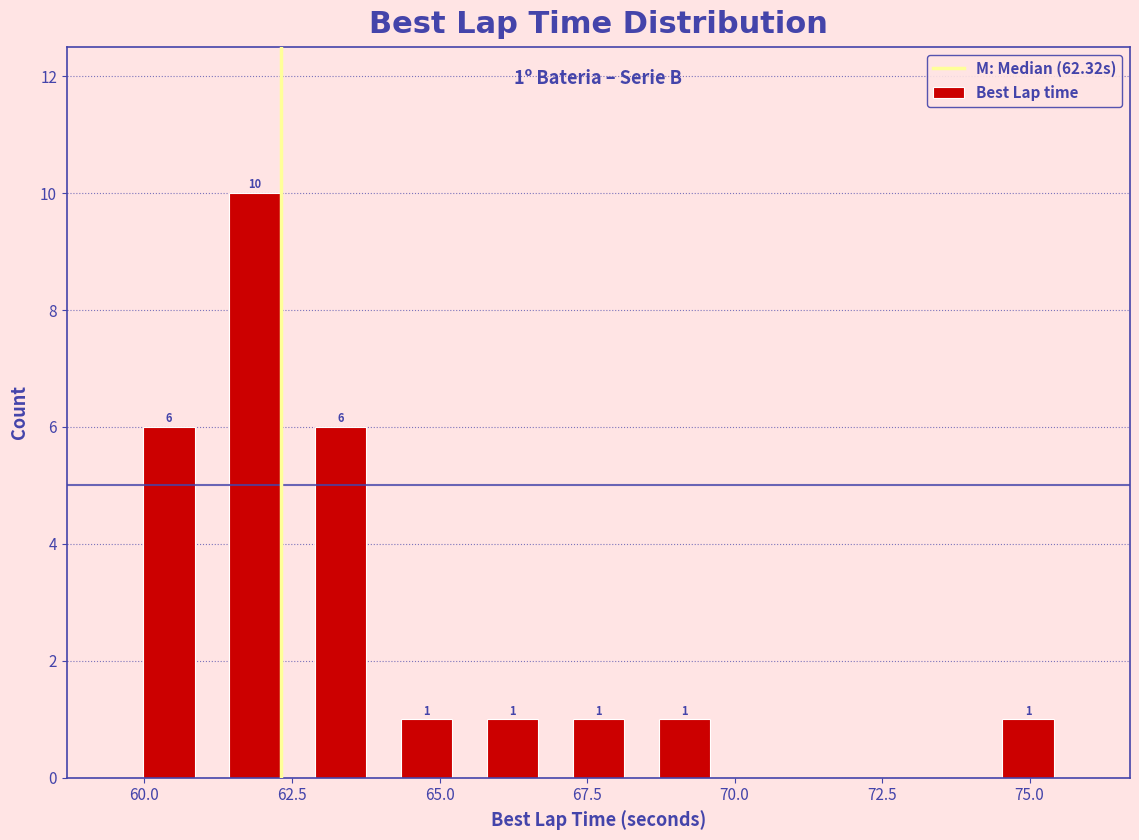

Read against the x-axis, roughly where is the centre of the tallest bar?

62.0